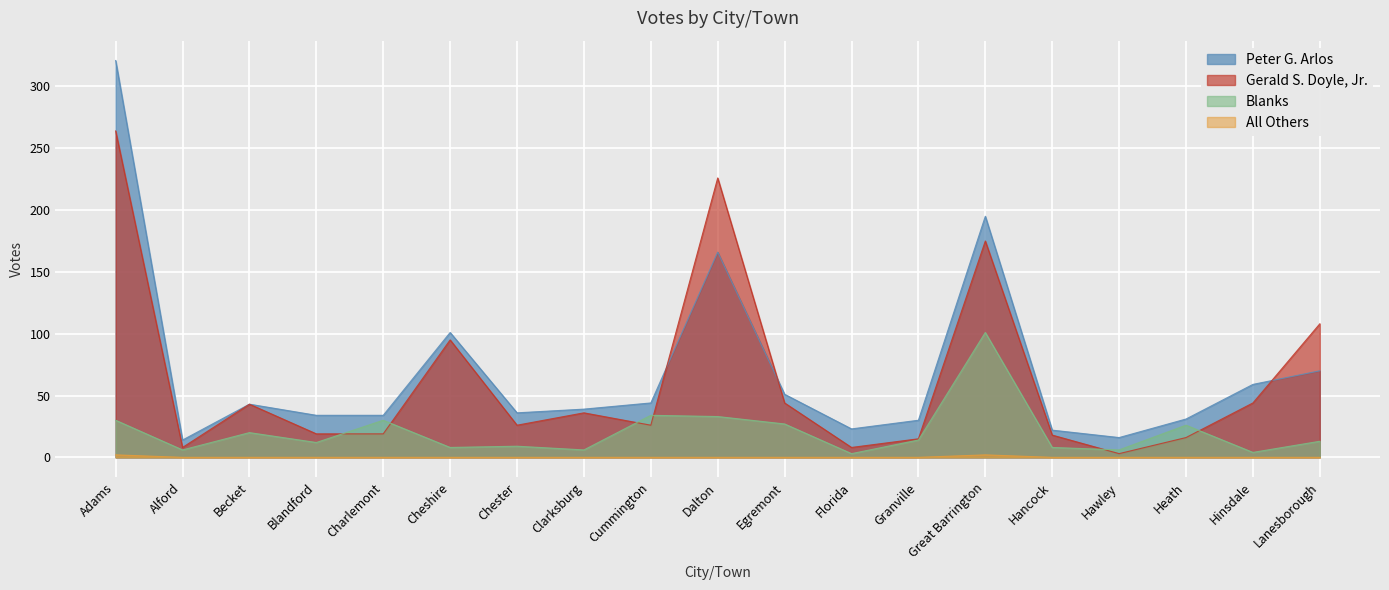

What is the value of the Gerald S. Doyle, Jr. point at the 3rd from the left?

43